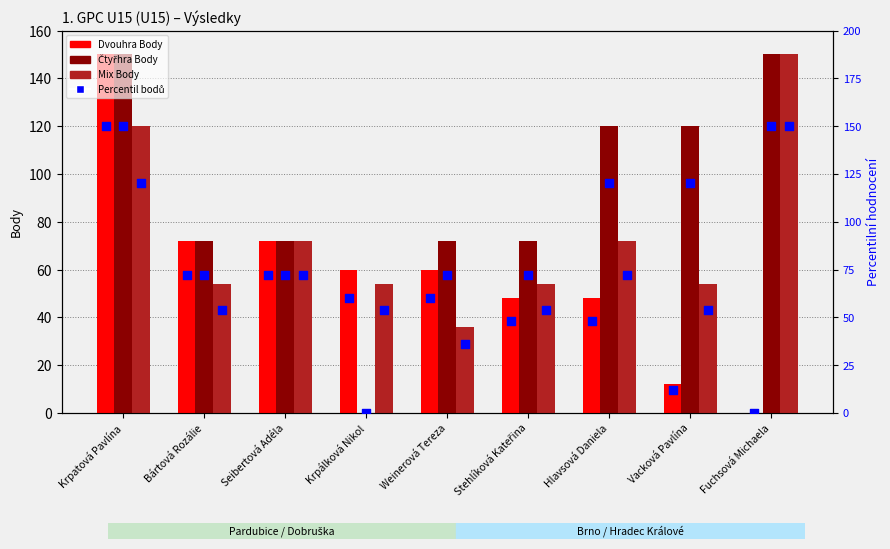

Which series has the largest total across all categories?

Čtyřhra Body